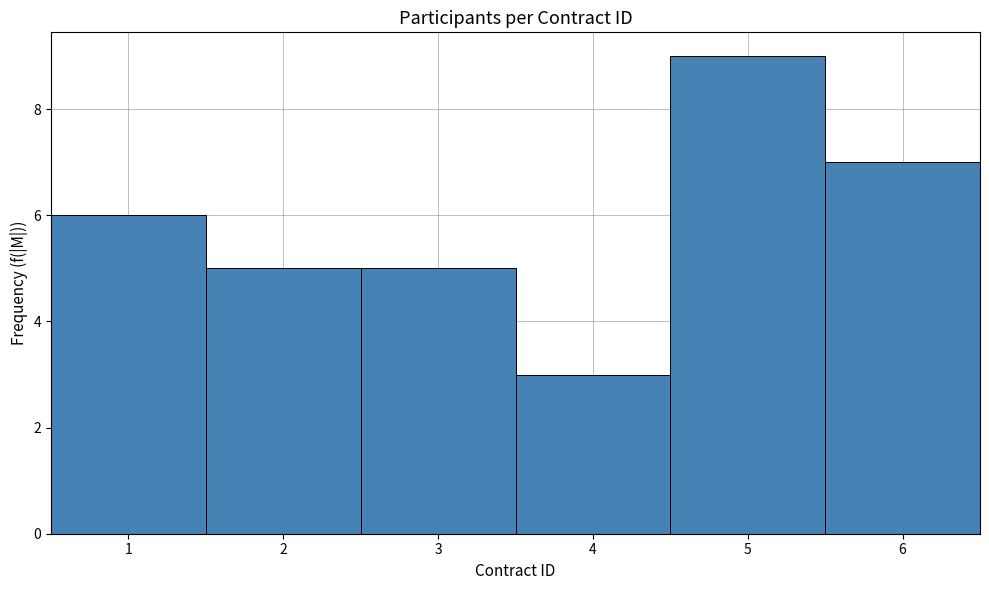

Reading left to right, transcribe this chart: for each bar, give the range it covers on the x-axis and its height. The values are not printed on the chart, so give them approximately, as read against the axis.

0.5 to 1.5: 6
1.5 to 2.5: 5
2.5 to 3.5: 5
3.5 to 4.5: 3
4.5 to 5.5: 9
5.5 to 6.5: 7